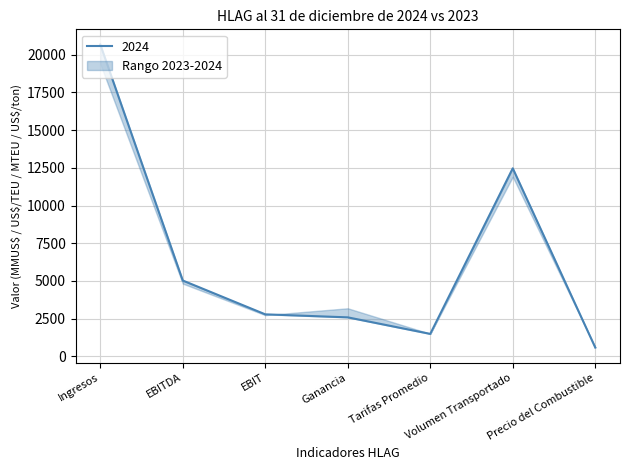

What is the label of the 5th point from the left?

Tarifas Promedio